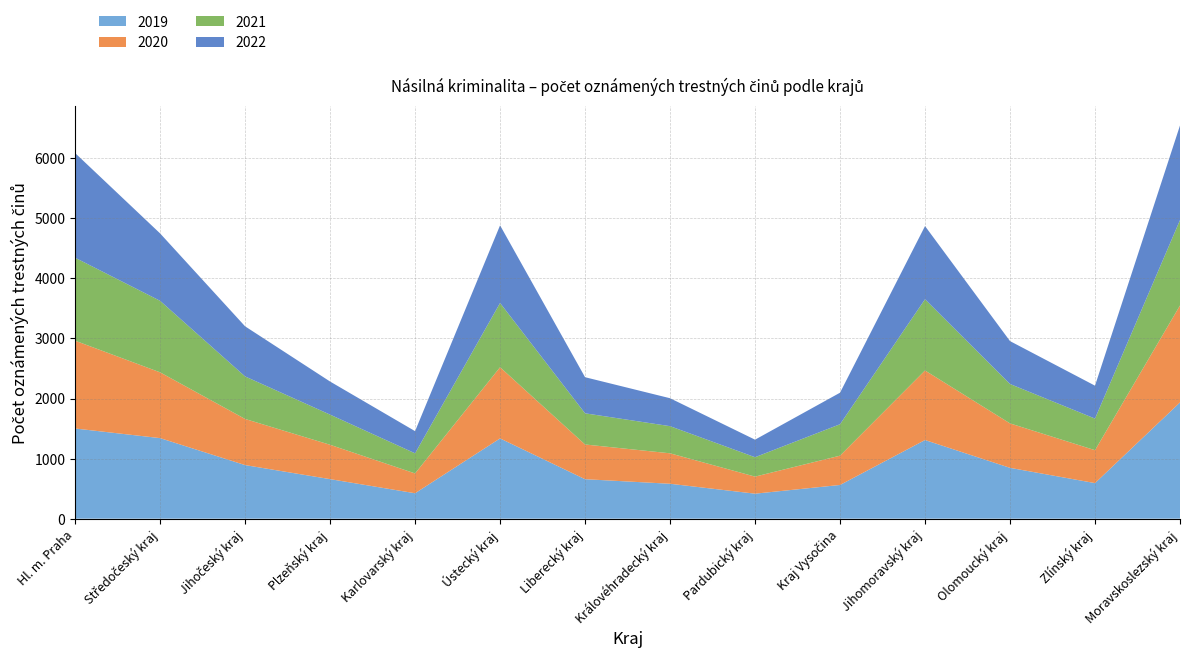

Reading right to left, list all the values displayed in this chart.

2019: 1935	592	846	1309	561	416	581	657	1336	423	658	892	1341	1501
2020: 1614	548	740	1158	488	284	507	578	1185	330	572	768	1095	1462
2021: 1422	526	656	1186	523	323	452	519	1070	335	502	708	1191	1381
2022: 1575	548	714	1218	525	292	465	601	1292	369	551	834	1122	1743